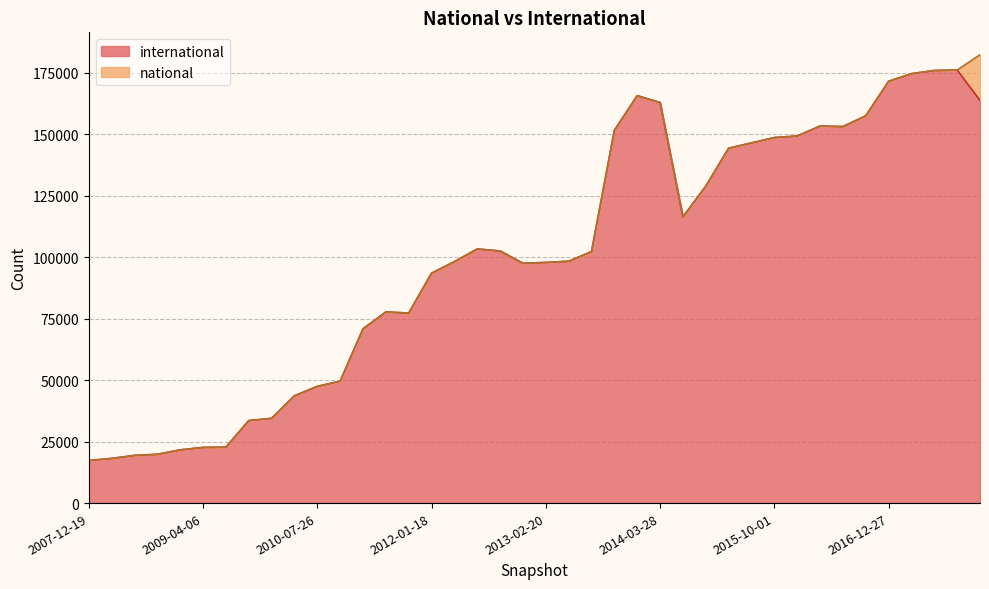

What is the greatest value displayed?

176017